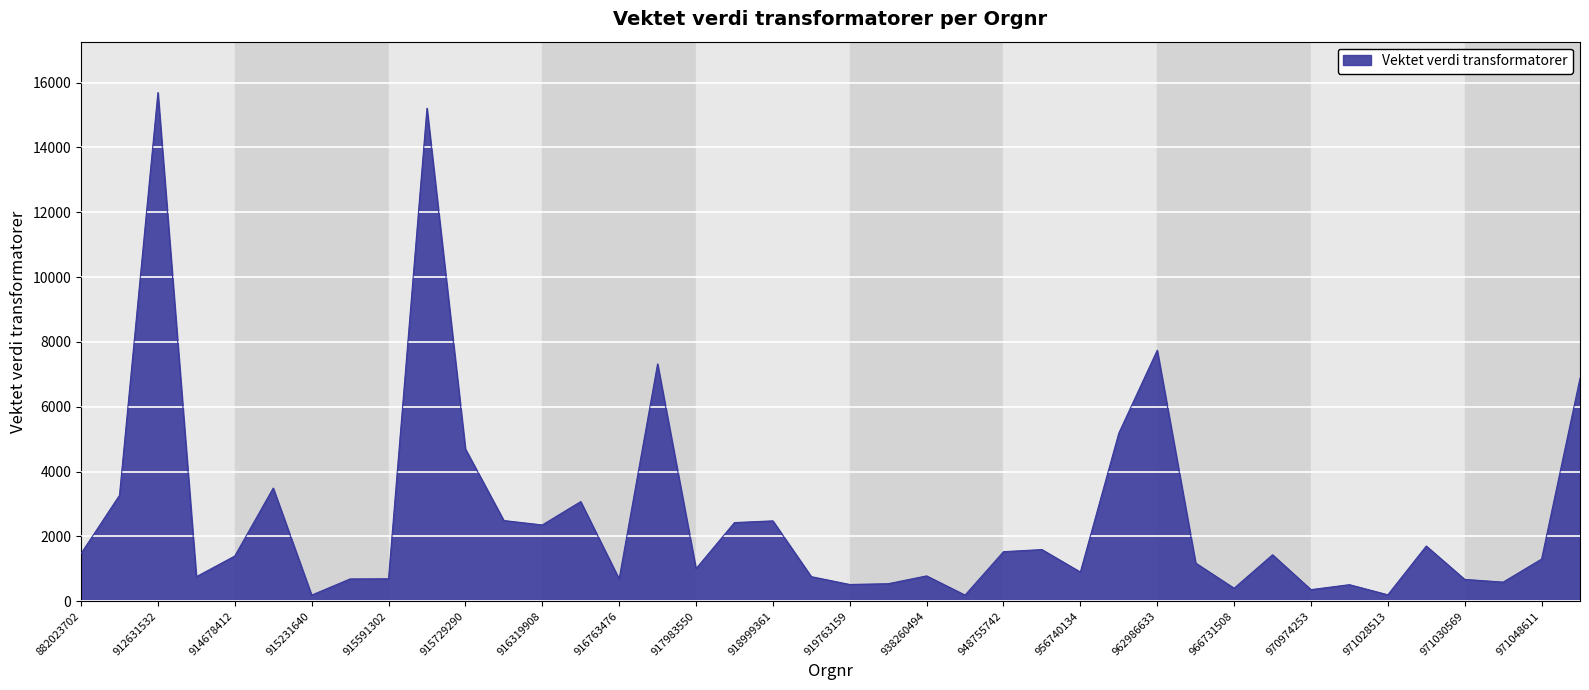

What is the difference between the maximum and minimum values?

15506.6